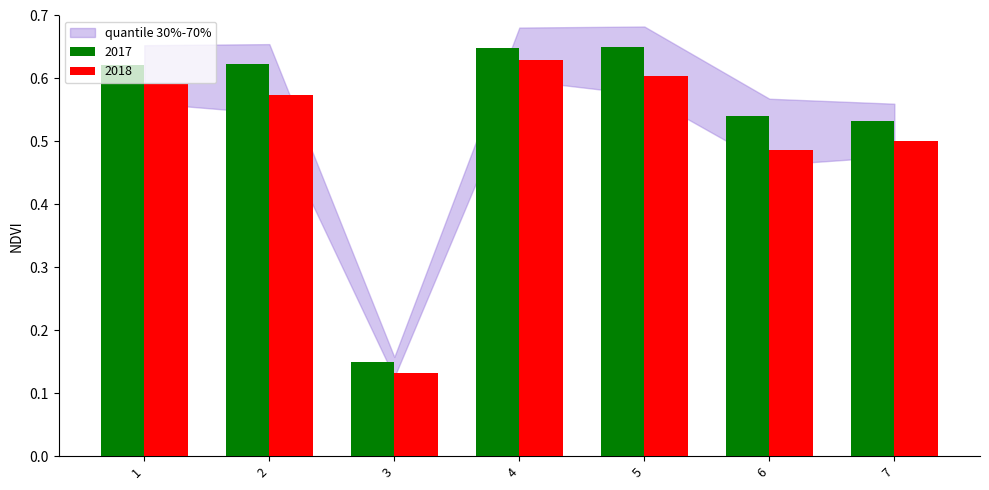

How many bars are there in each group?

2